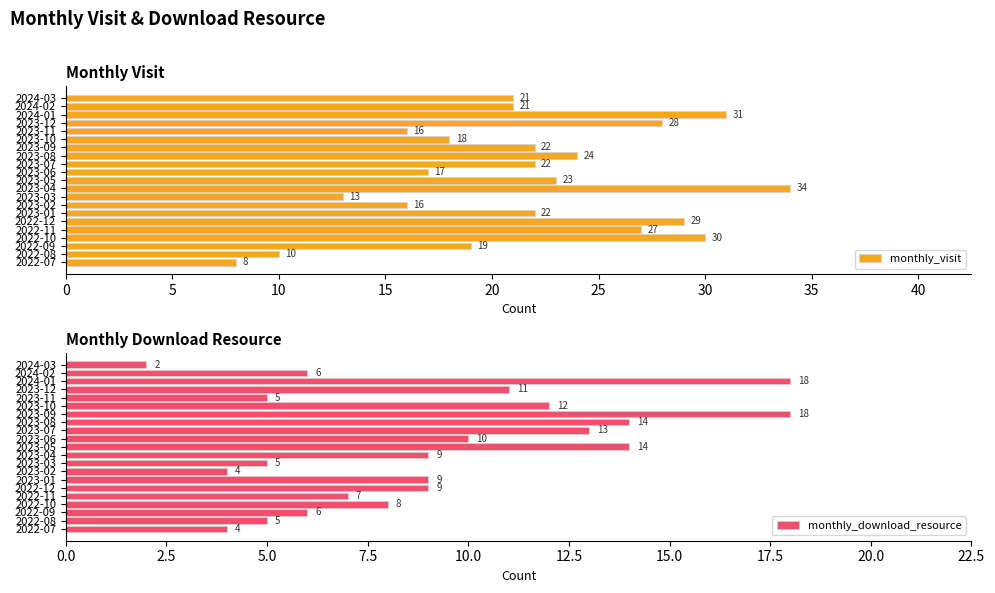

What is the difference between the maximum and second lowest values in the monthly_visit series?

24